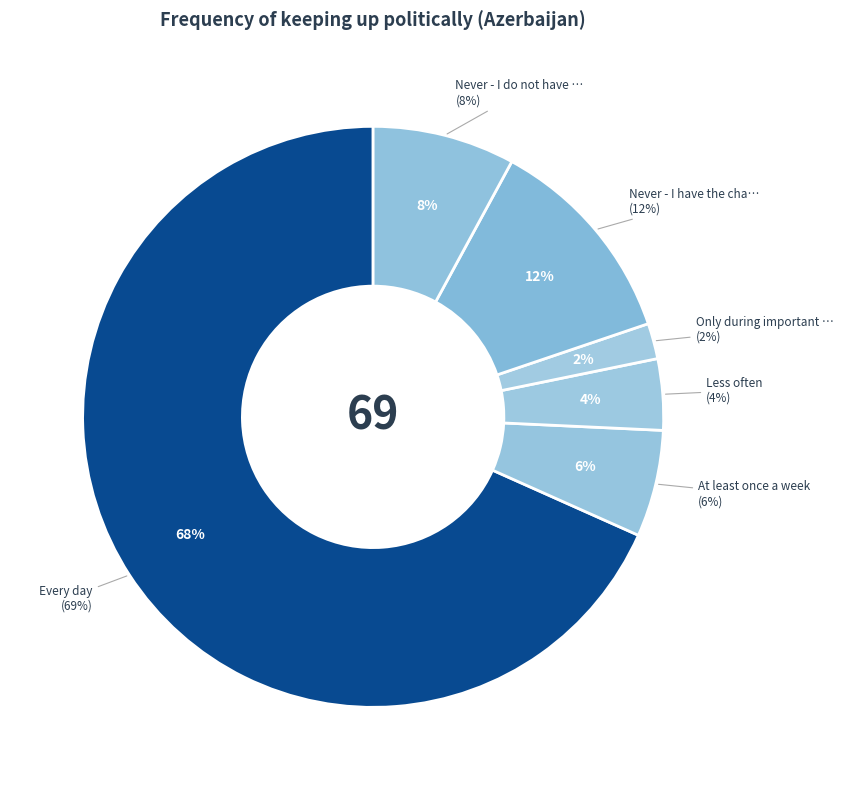

What is the change in value from At least once a week to Never - I have the channel, but I do not watch it?

+6